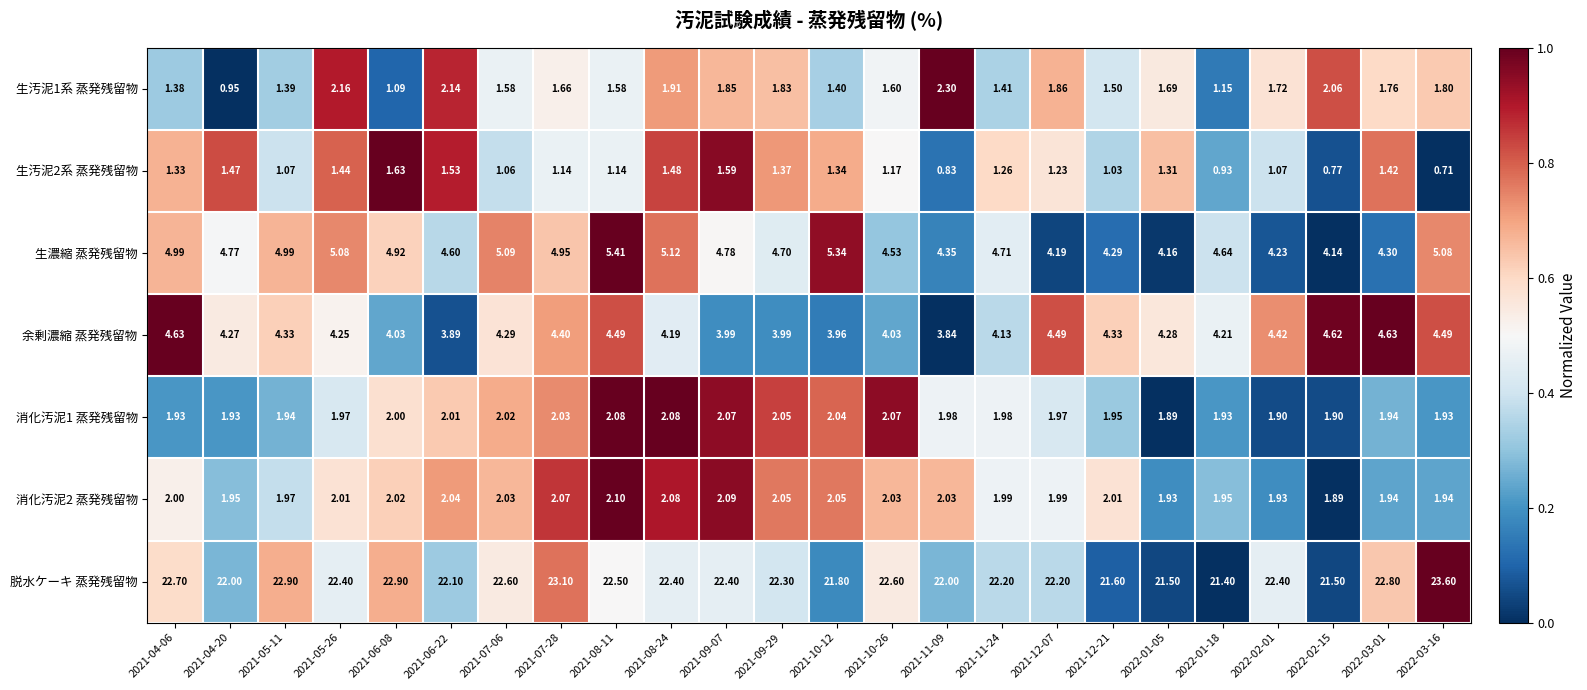

List the series in order of their peak value, highest first.

脱水ケーキ 蒸発残留物, 生濃縮 蒸発残留物, 余剰濃縮 蒸発残留物, 生汚泥1系 蒸発残留物, 消化汚泥2 蒸発残留物, 消化汚泥1 蒸発残留物, 生汚泥2系 蒸発残留物